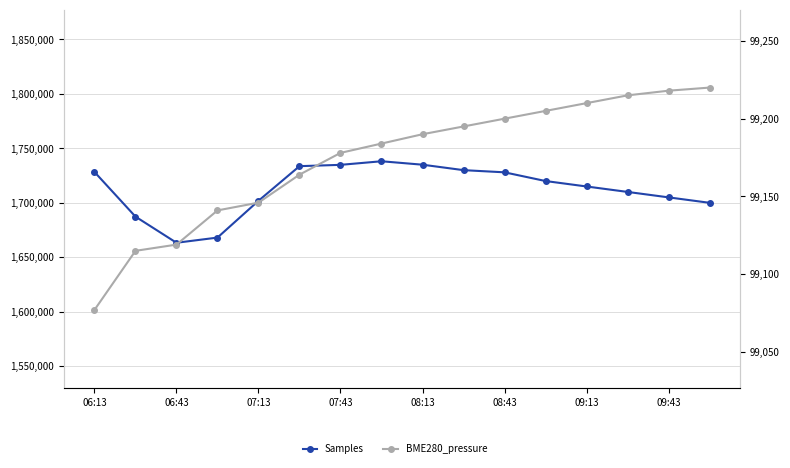

How many lines are shown in the chart?

2